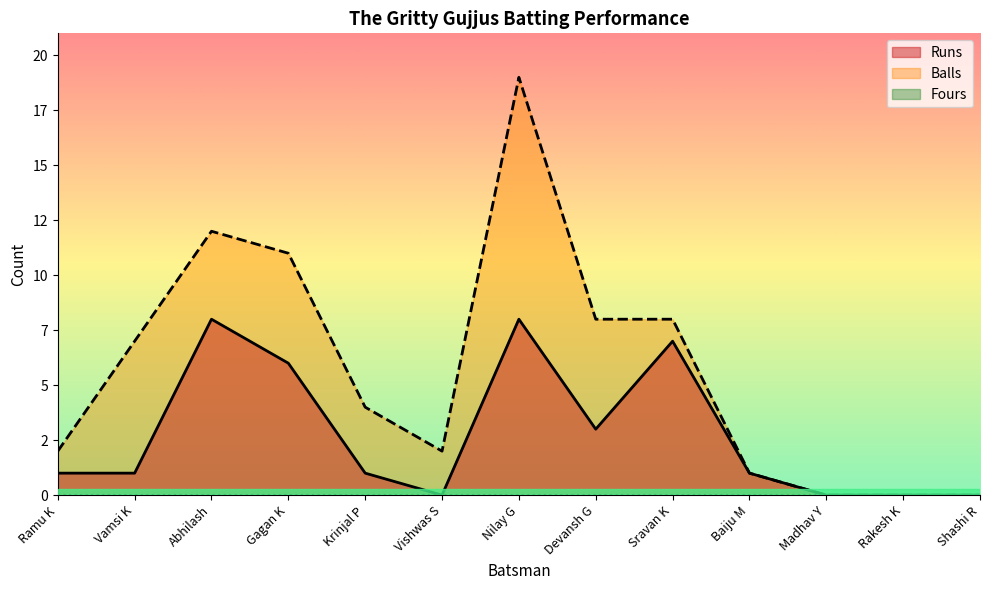

Which series has the largest total across all categories?

Balls